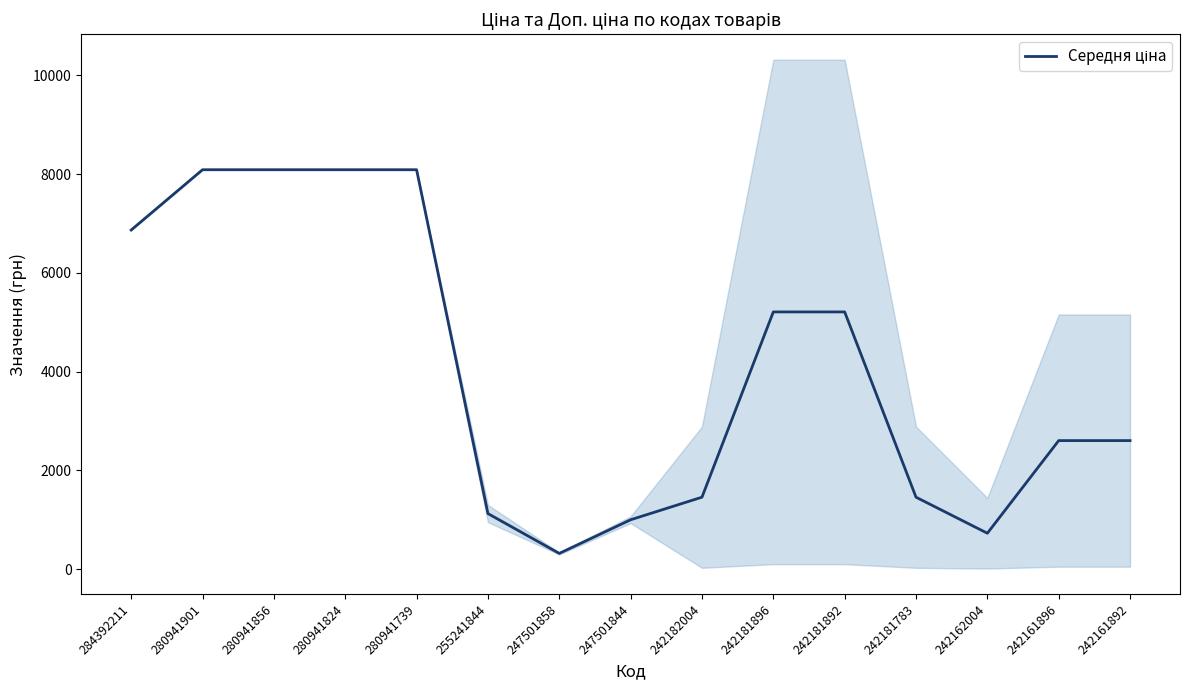

What is the change in value from 280941901 to 242161896?

-5484.2